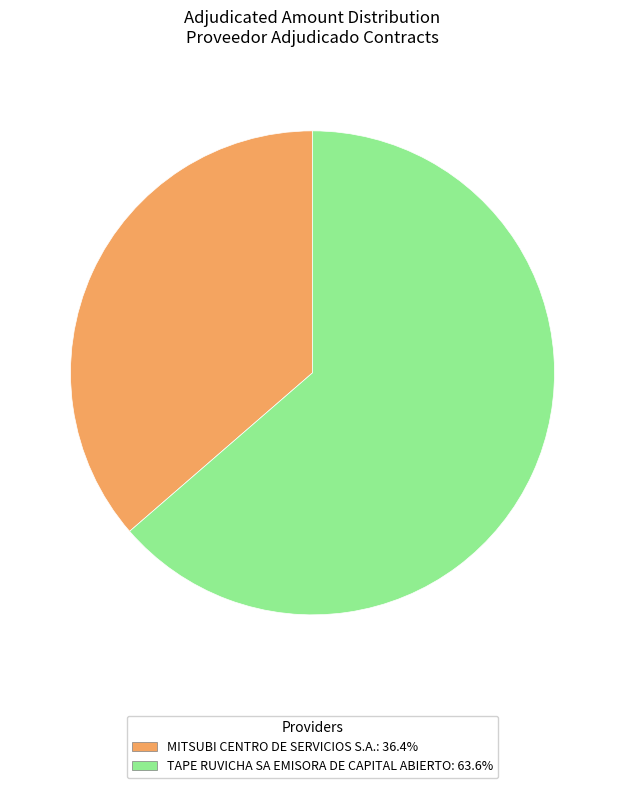

Do TAPE RUVICHA SA EMISORA DE CAPITAL ABIERTO and MITSUBI CENTRO DE SERVICIOS S.A. together represent more than half of the pie?

Yes